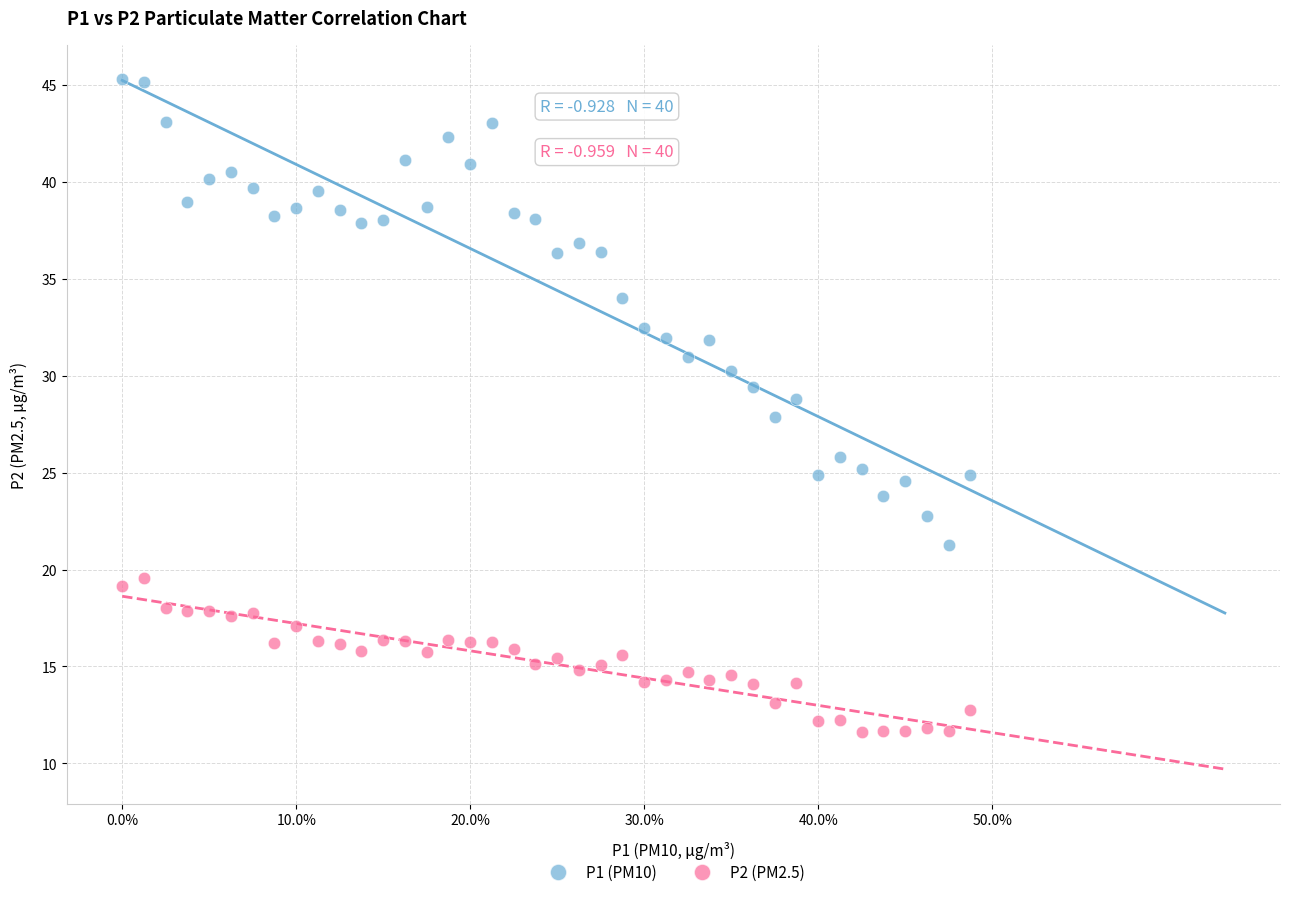

Across all data points, what is the range of X values (max minus min)?

0.5